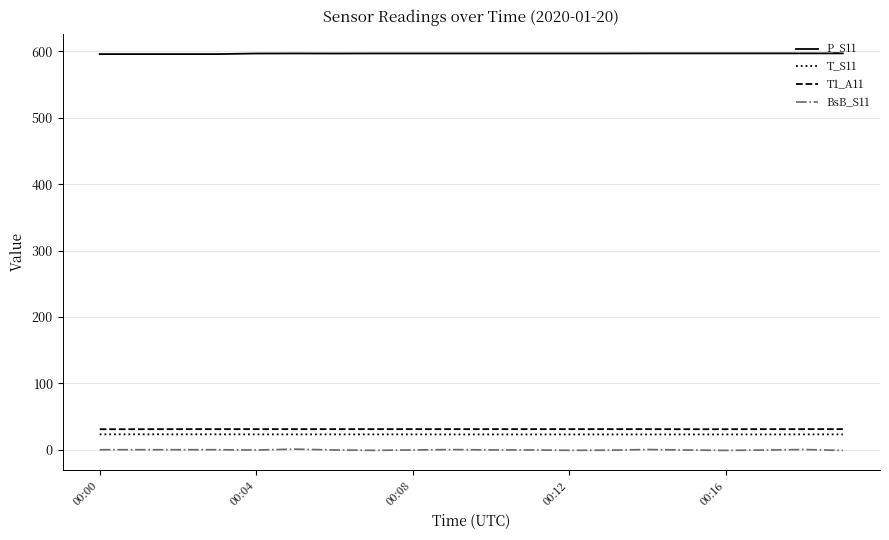

What is the maximum value for T_S11?

23.2